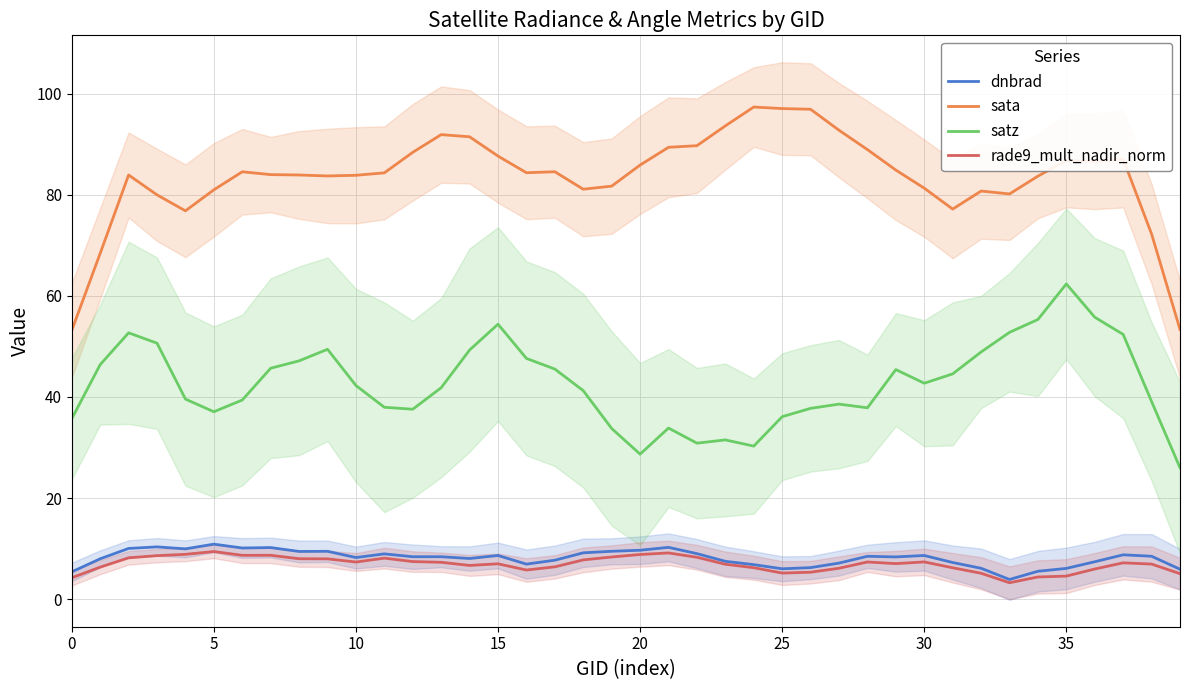

True or false: sata and dnbrad intersect in this chart.

False